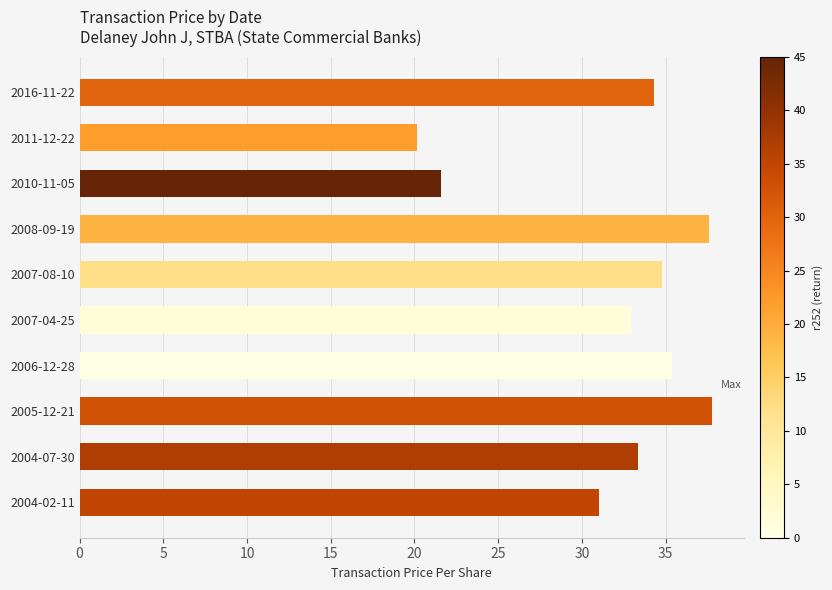

The chart shows a value of 8.6 at 2016-11-22. True or false?

False